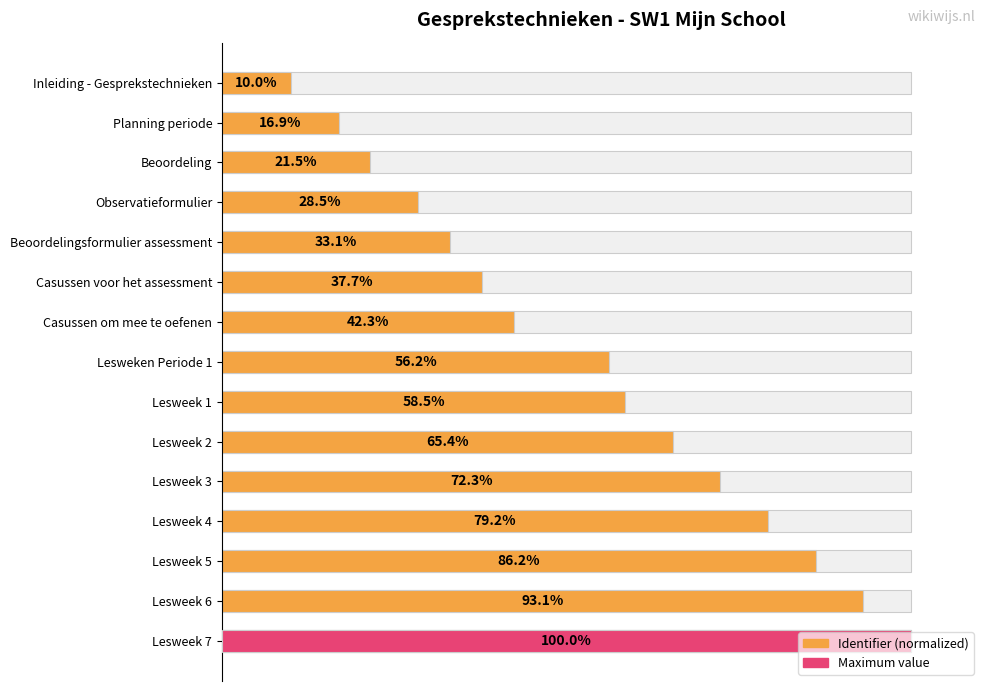

Does the chart contain any negative values?

No